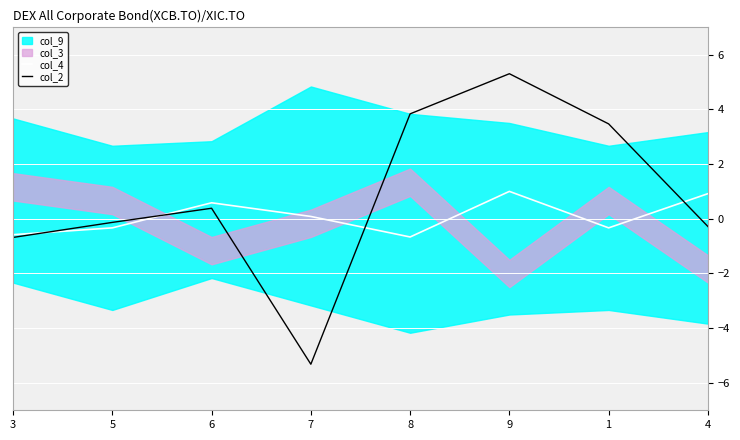

Reading left to right, extract all data points from this chart.

col_4: -0.6	-0.3	0.6	0.1	-0.7	1.0	-0.3	0.9
col_2: -0.7	-0.1	0.4	-5.3	3.8	5.3	3.5	-0.3